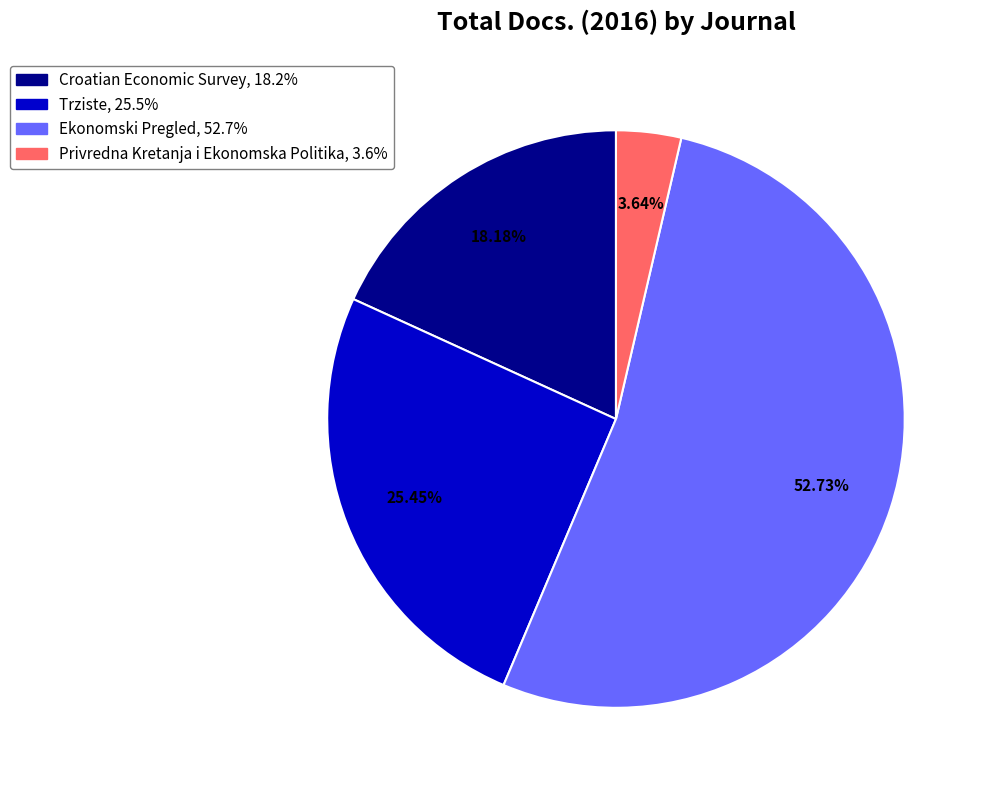

True or false: Croatian Economic Survey accounts for 12% of the total.

False